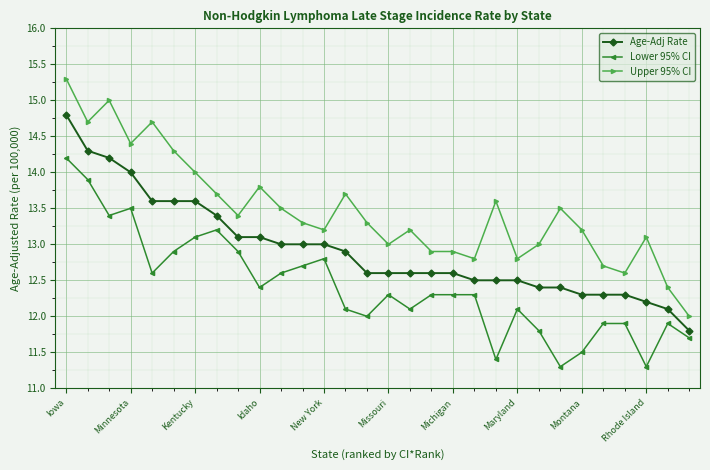

True or false: Age-Adj Rate and Upper 95% CI cross at least once.

False